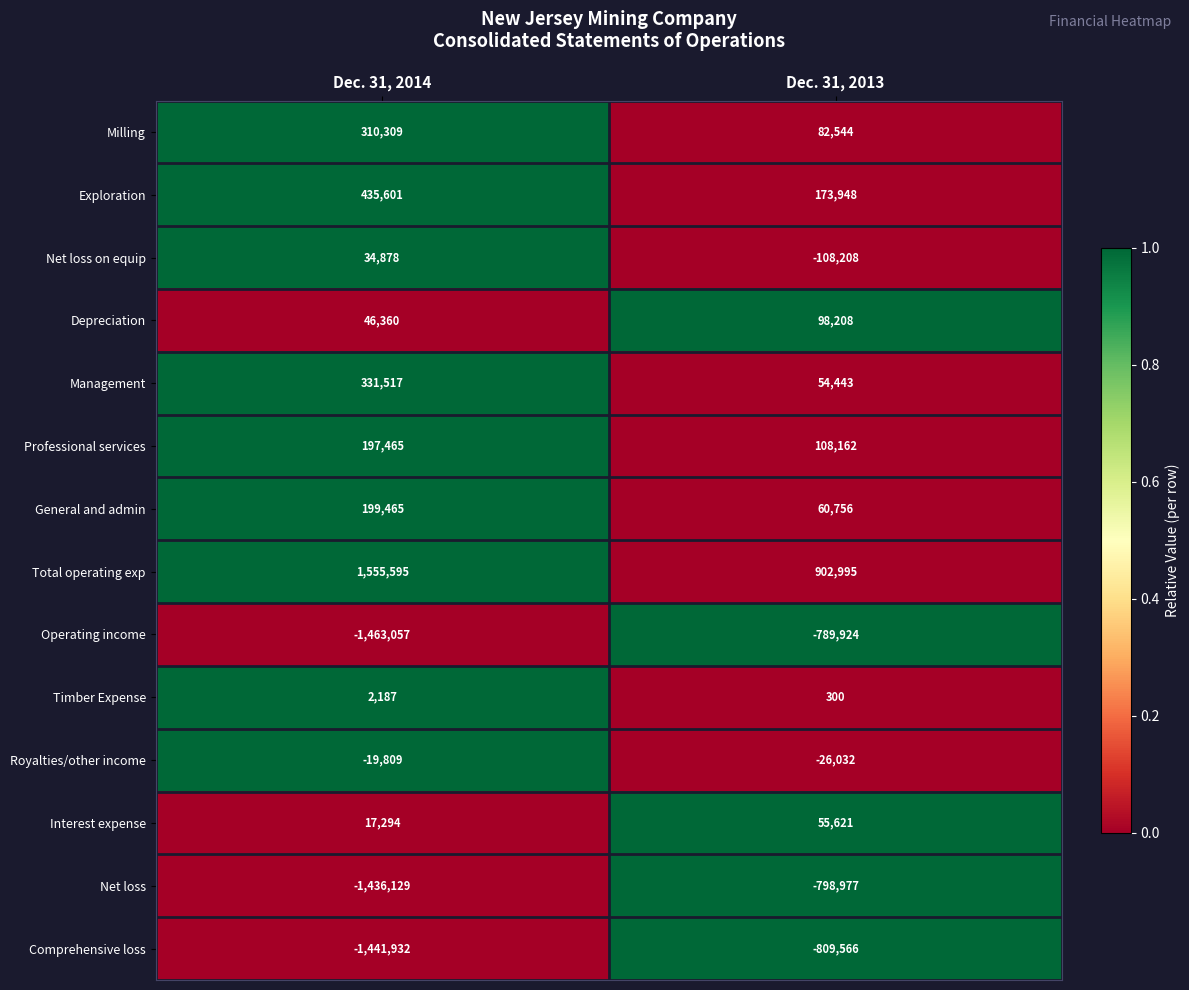

Between Dec. 31, 2014 and Dec. 31, 2013, which series saw the biggest shift?

Operating income